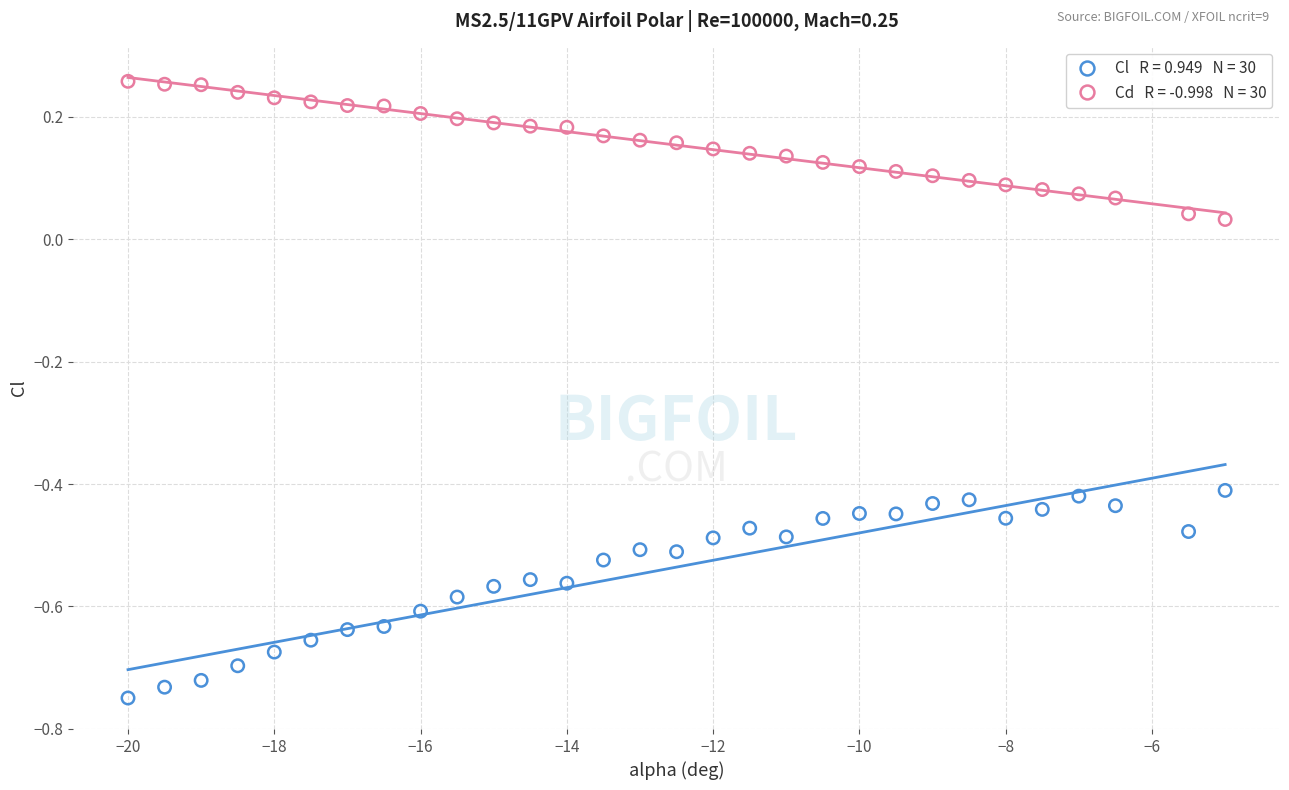

Across all data points, what is the range of X values (max minus min)?

15.0